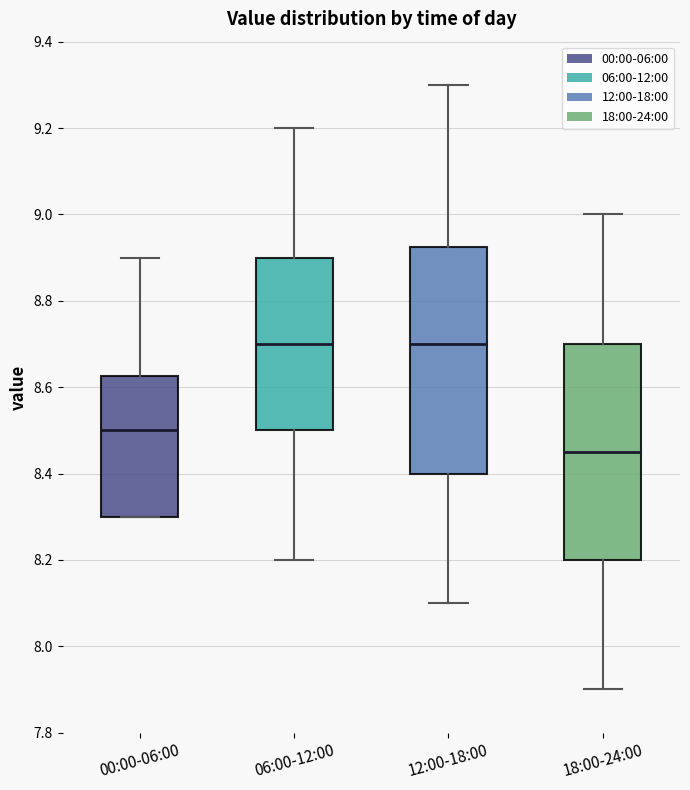

Which box is the tallest, from its lower edge to its upper edge?

12:00-18:00